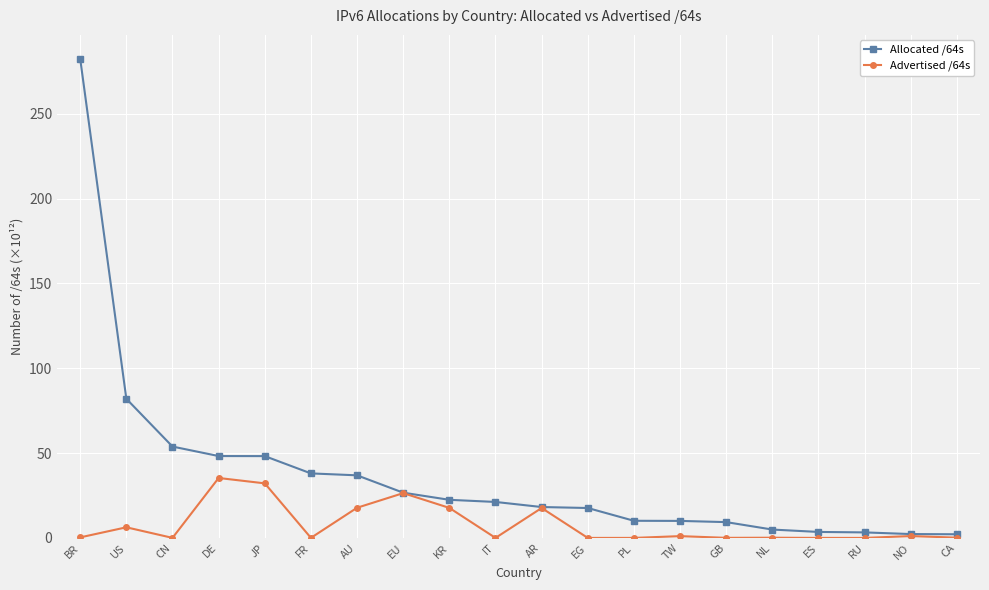

At which category is the sum across all series the highest?

BR